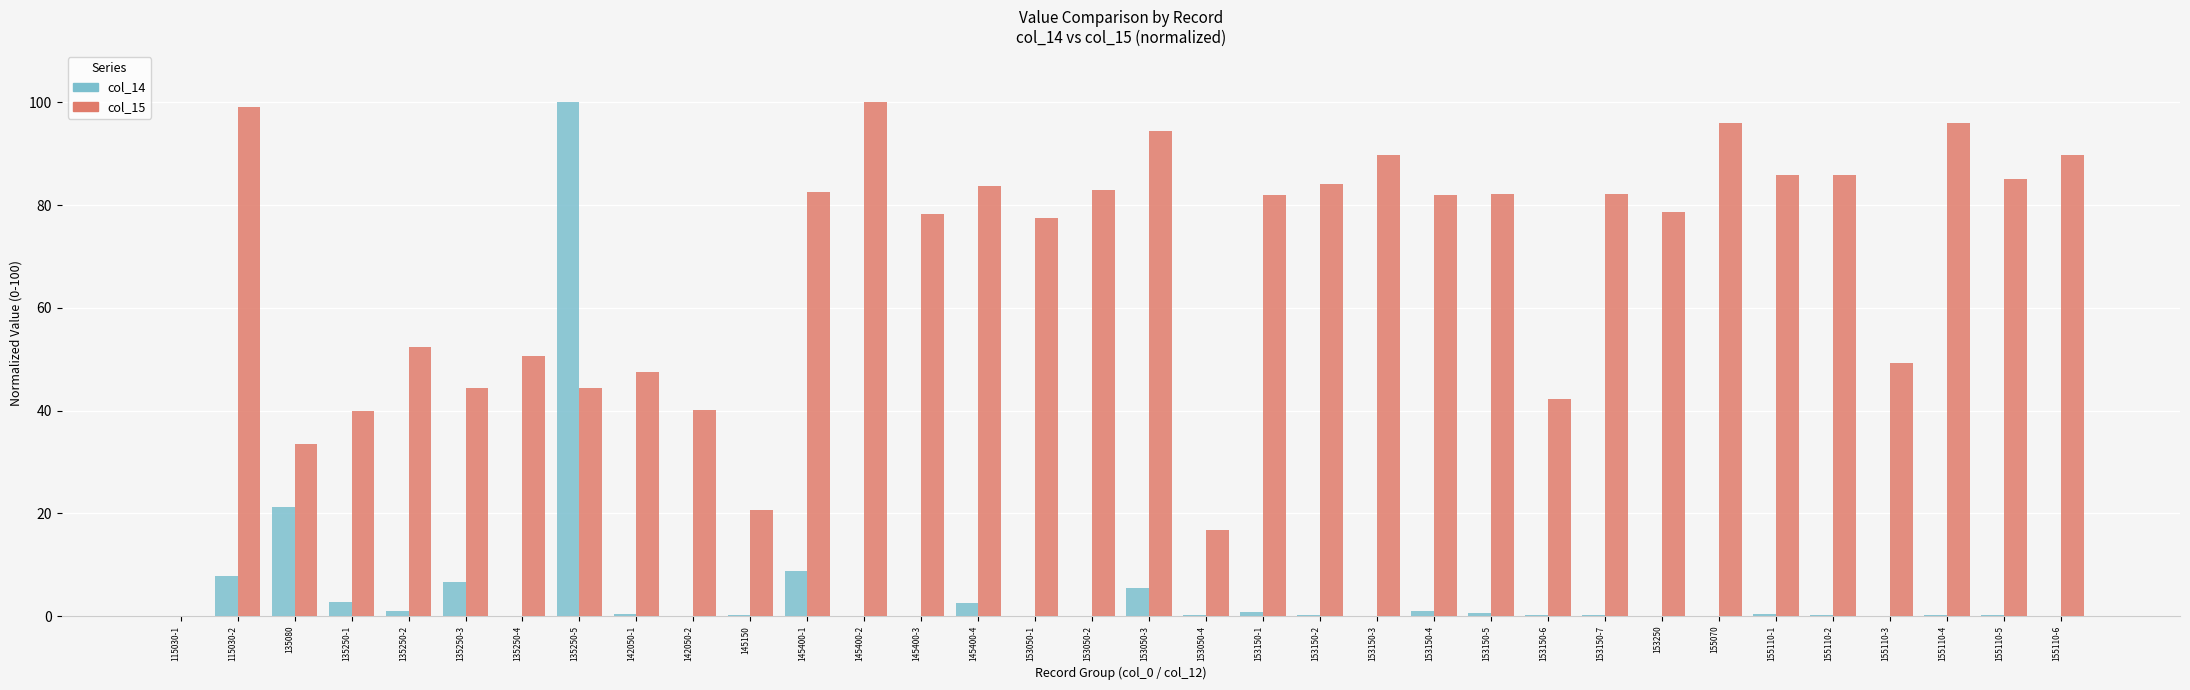

The value of col_15 at 115030-1 is 0.0. True or false?

True